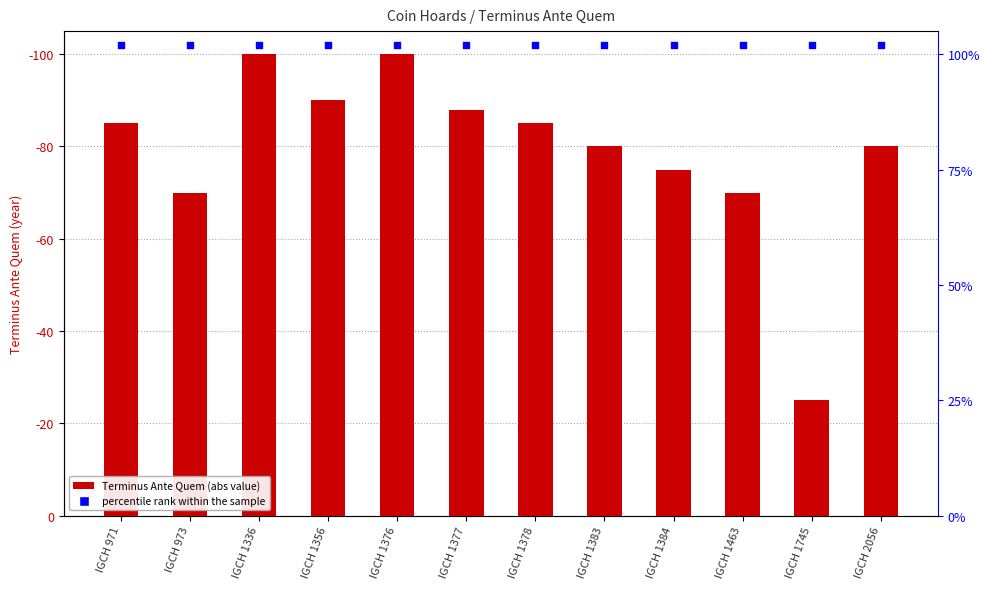

Which series reaches the minimum Y coordinate?

Terminus Ante Quem